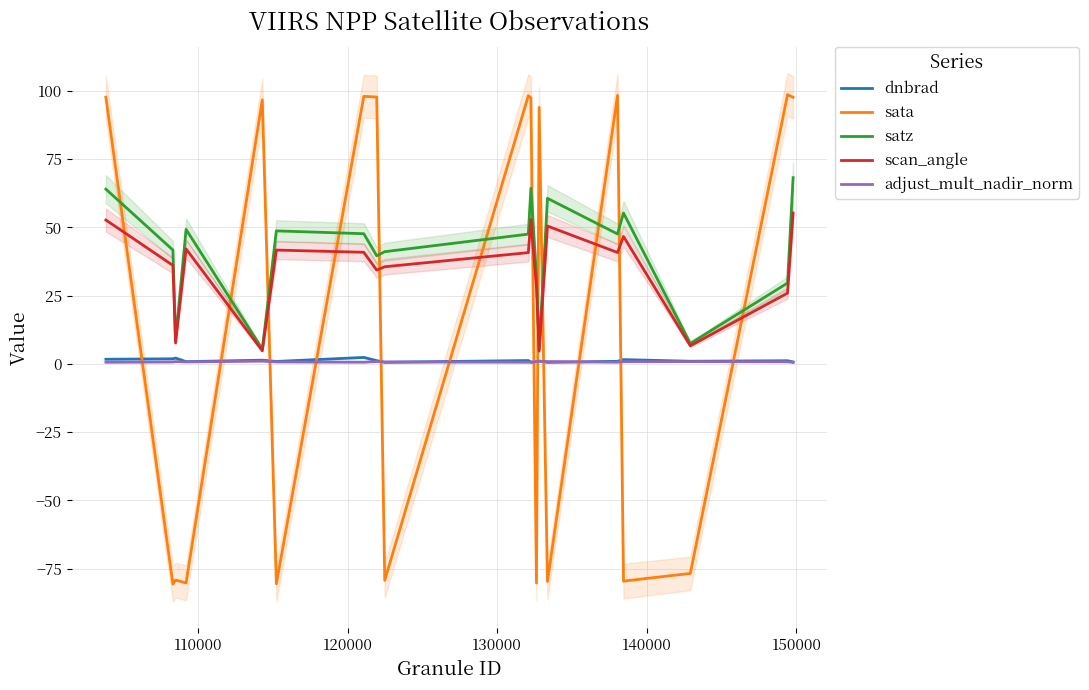

Is this an area chart (filled region under the line)?

No